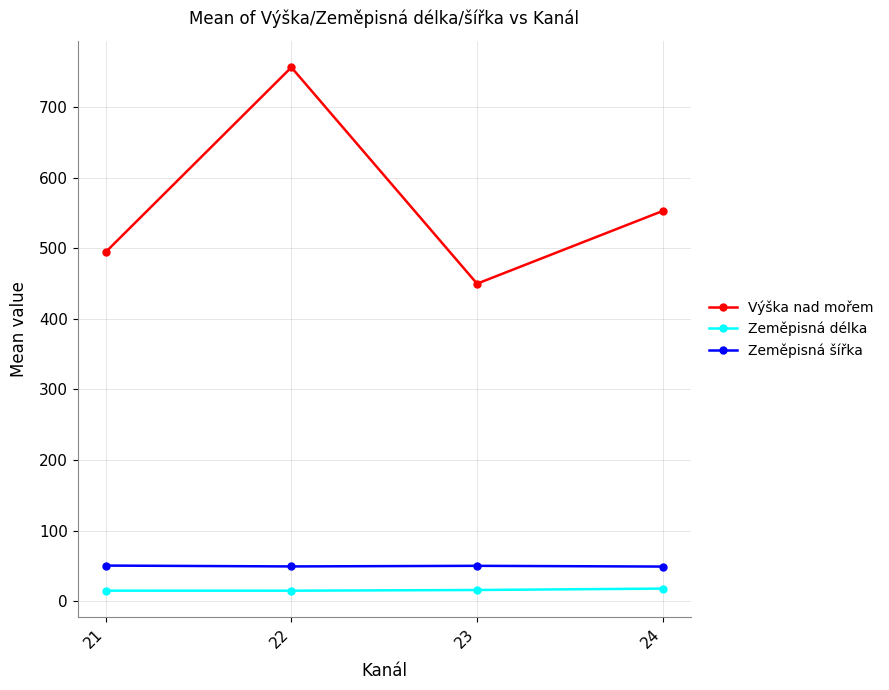

Is it true that Výška nad mořem equals 756.6 at 22?

True